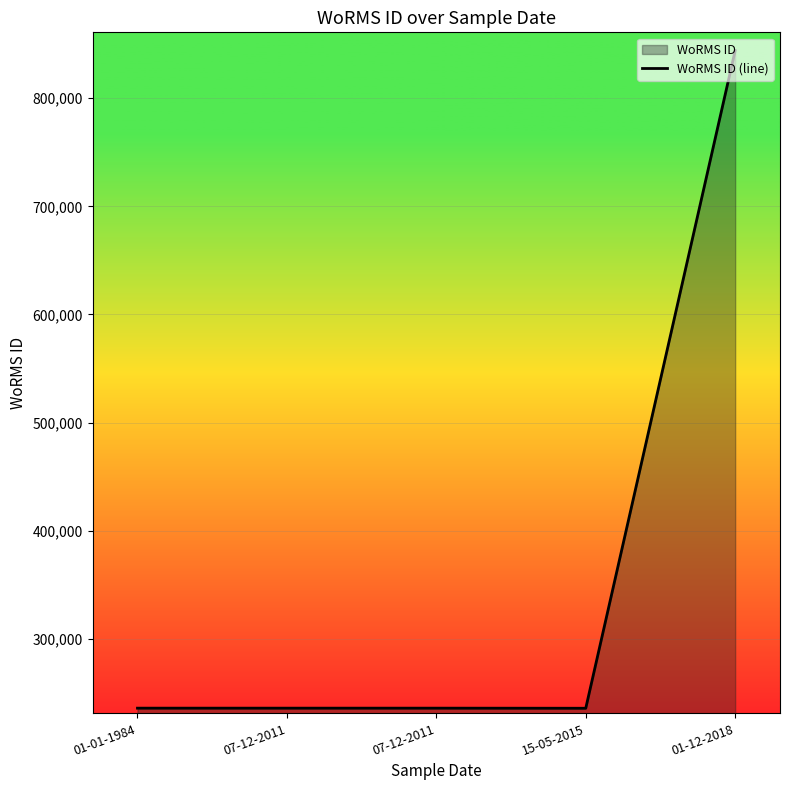

Does the chart display data point markers on the line(s)?

No